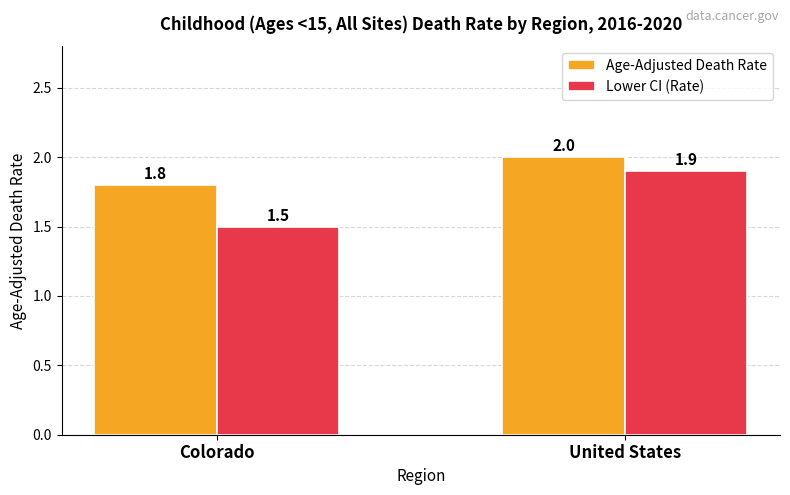

Rank the categories by Lower CI (Rate) value from highest to lowest.

United States, Colorado